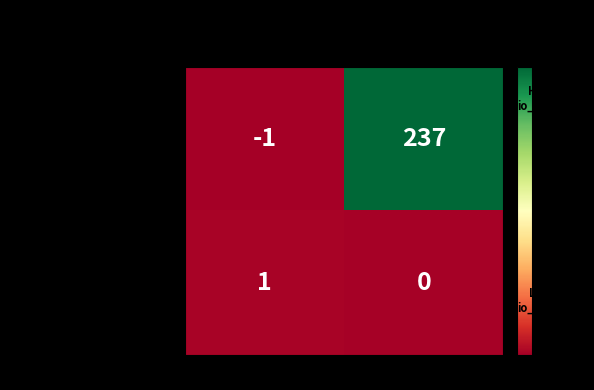

Which series has the largest total across all categories?

9ab3e97d...e24 (dir=-1)